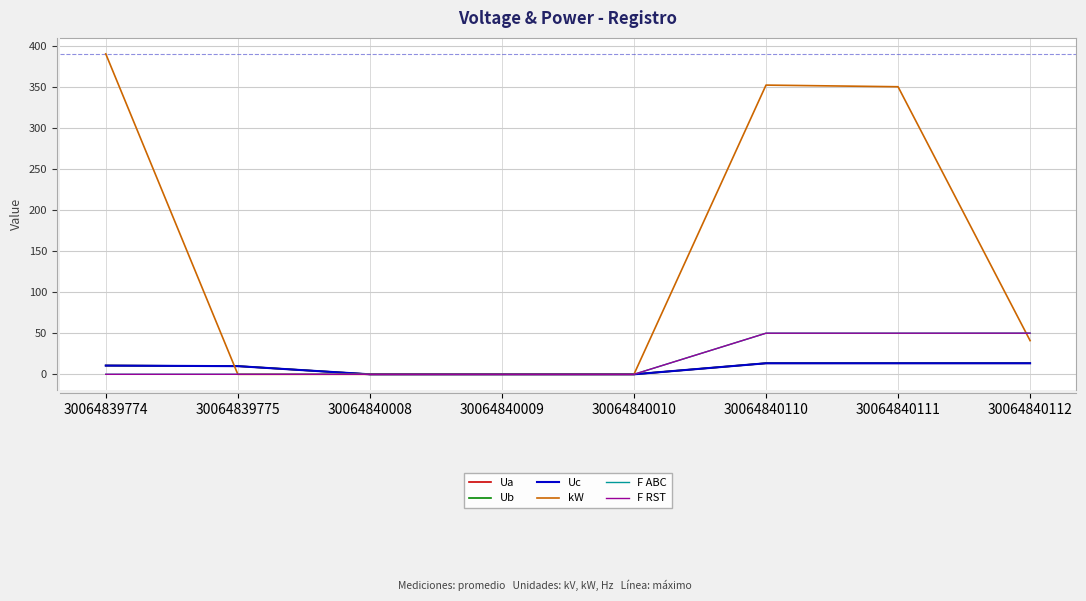

Rank the series at 30064840111 from lowest to highest value.

Uc, Ua, Ub, F ABC, F RST, kW